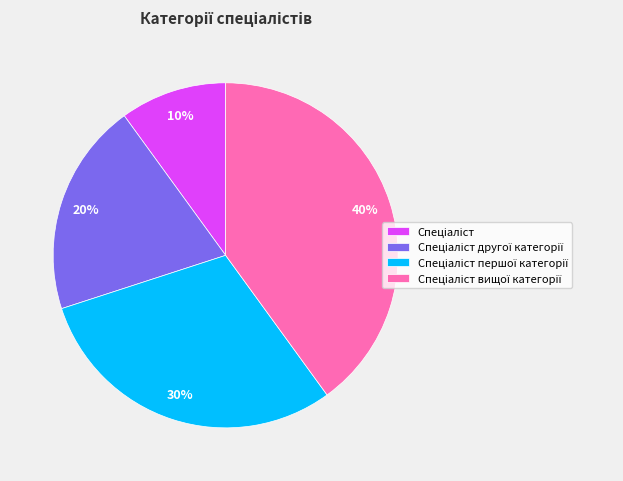

Does any single category account for the majority?

No